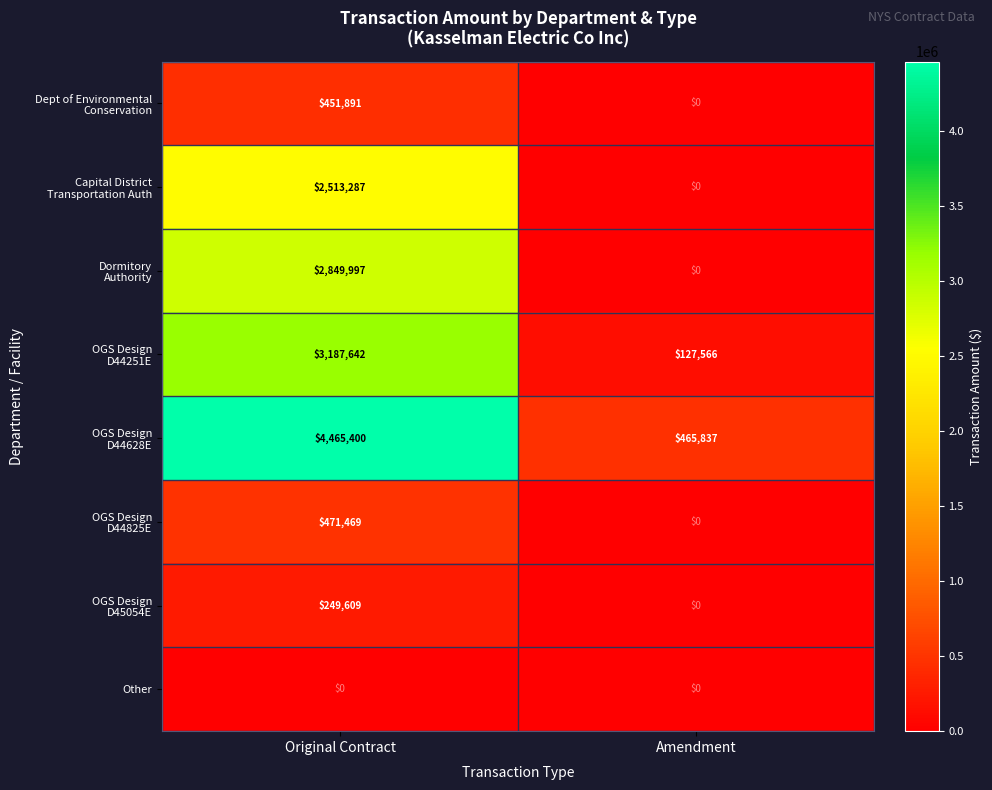

Which label corresponds to the largest value in the chart?

Original Contract